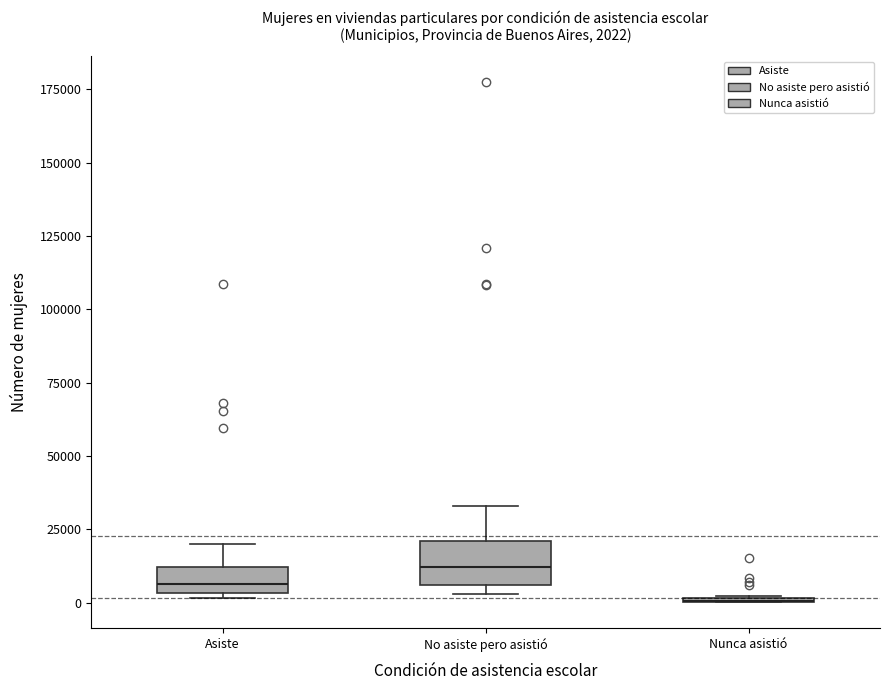

Which box is the tallest, from its lower edge to its upper edge?

No asiste pero asistió